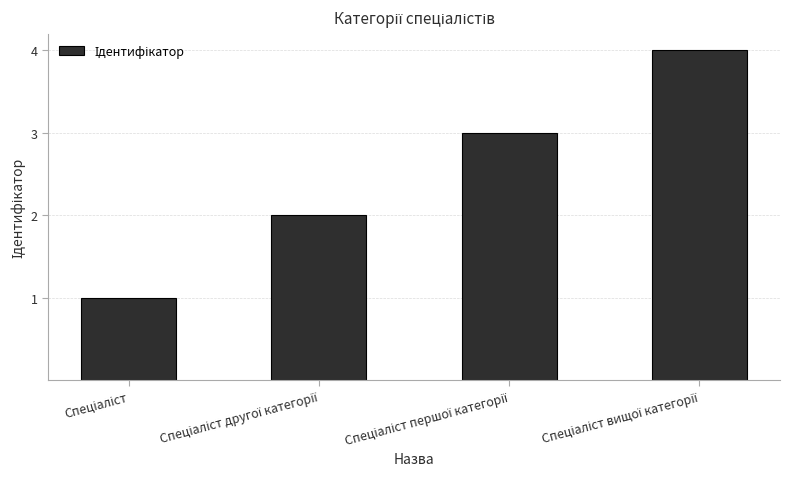

What is the difference between the maximum and minimum values?

3